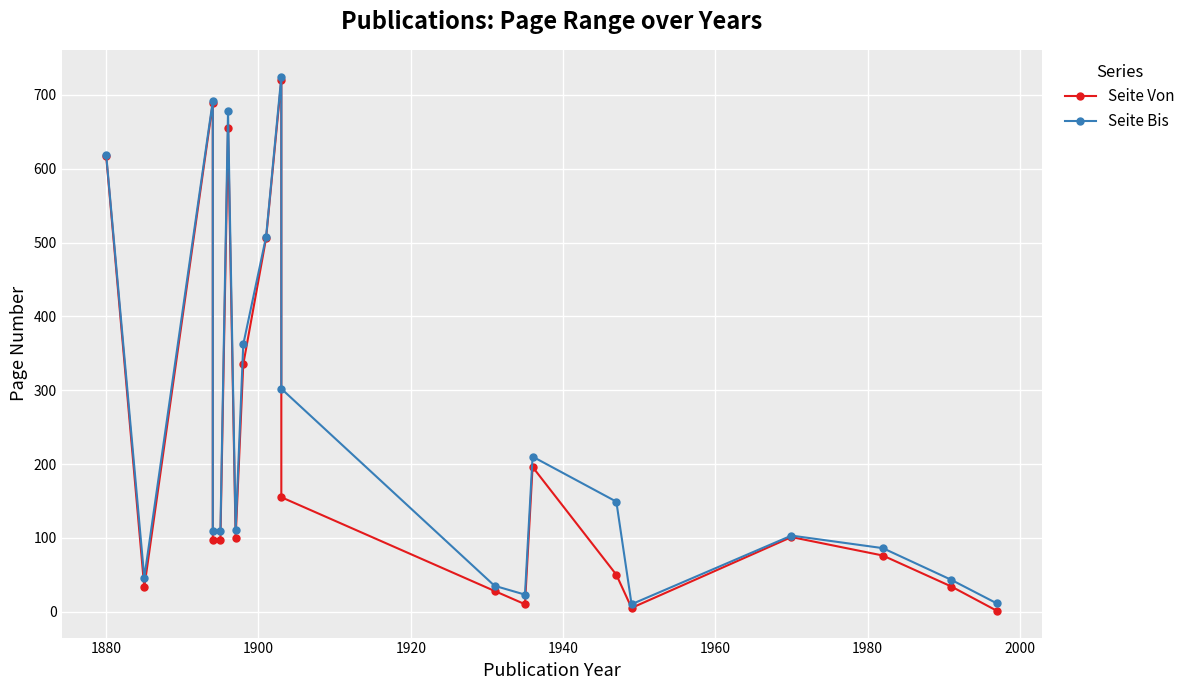

How many lines are shown in the chart?

2